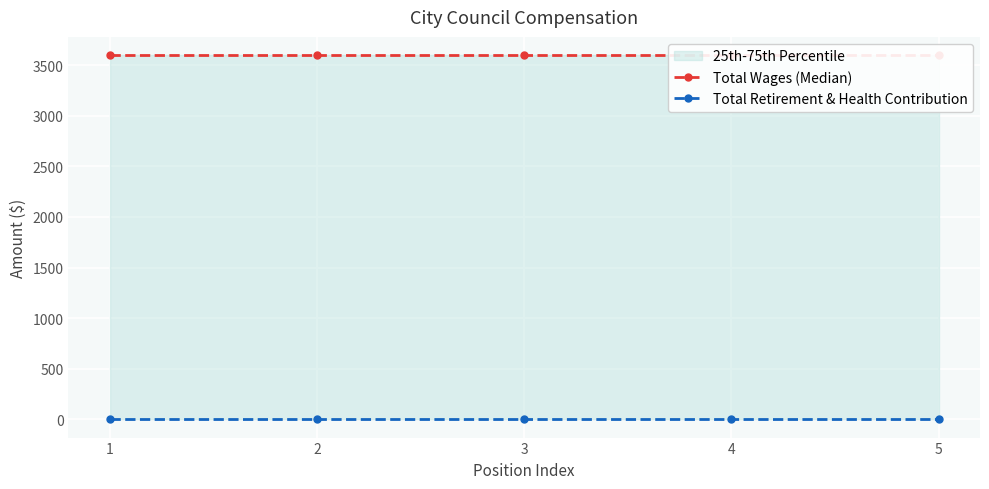

What is the spread (max minus min) of values at 5?

3600